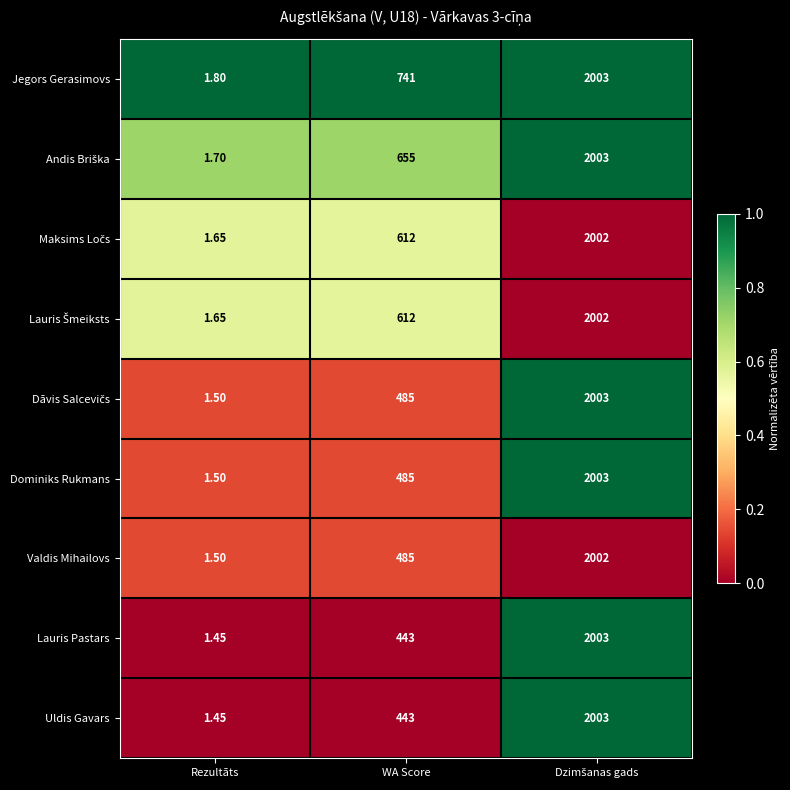

Where is Uldis Gavars nearest to the value 1002?

WA Score